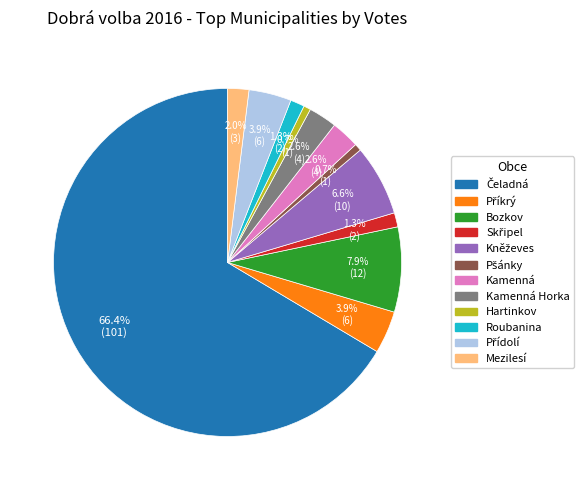

Is there a majority slice in this chart?

Yes